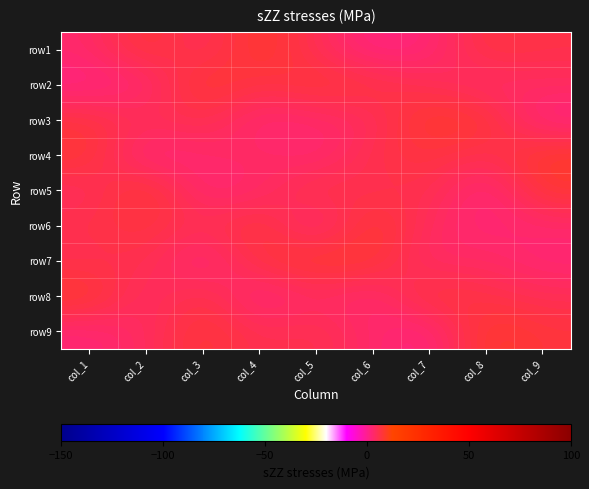

Rank the series by their maximum value, from lowest to highest.

row1, row2, row3, row4, row5, row6, row7, row8, row9